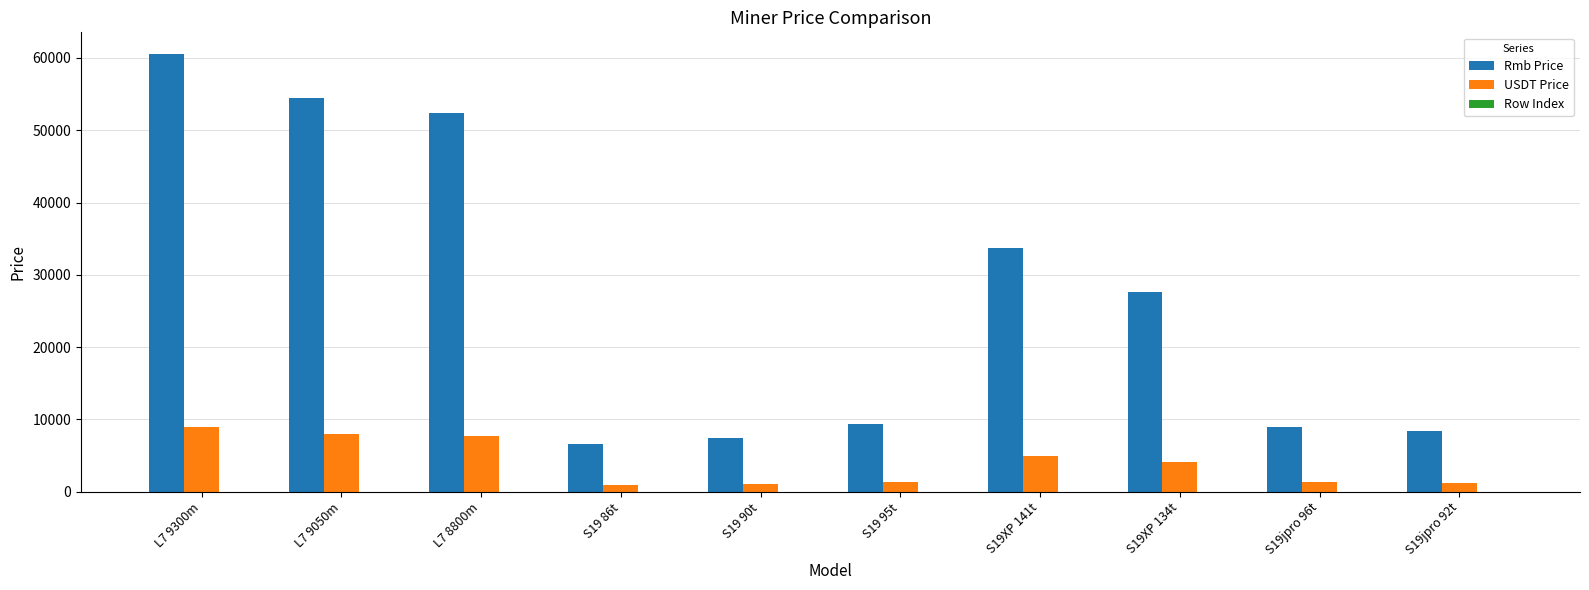

What is the sum of all Rmb Price values?

269326.2